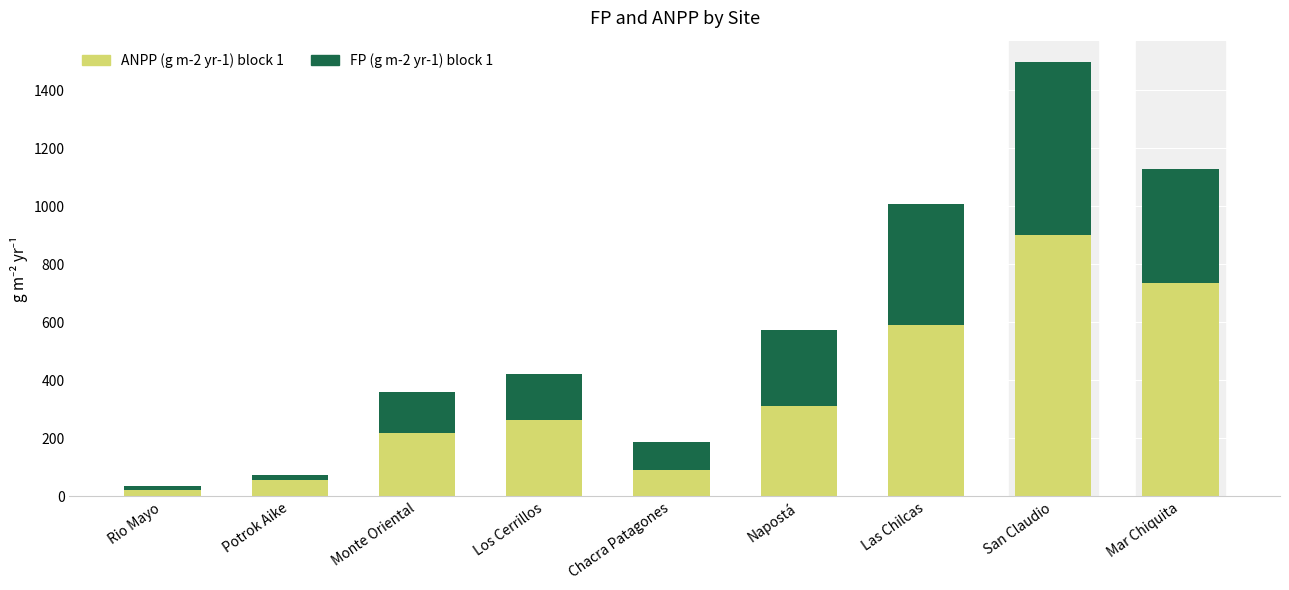

Where is ANPP (g m-2 yr-1) block 1 nearest to the value 461?

Las Chilcas